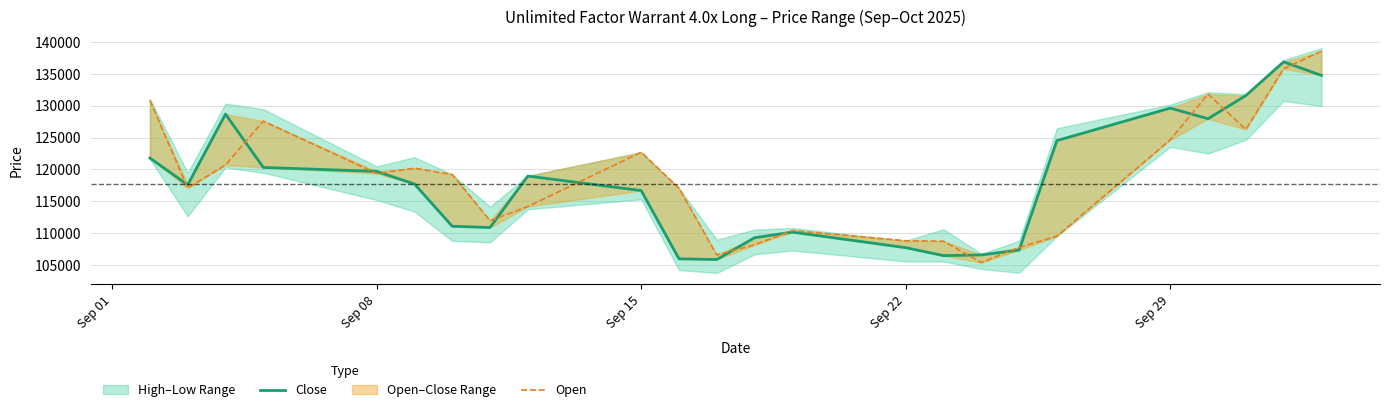

Which series has the largest total across all categories?

Open